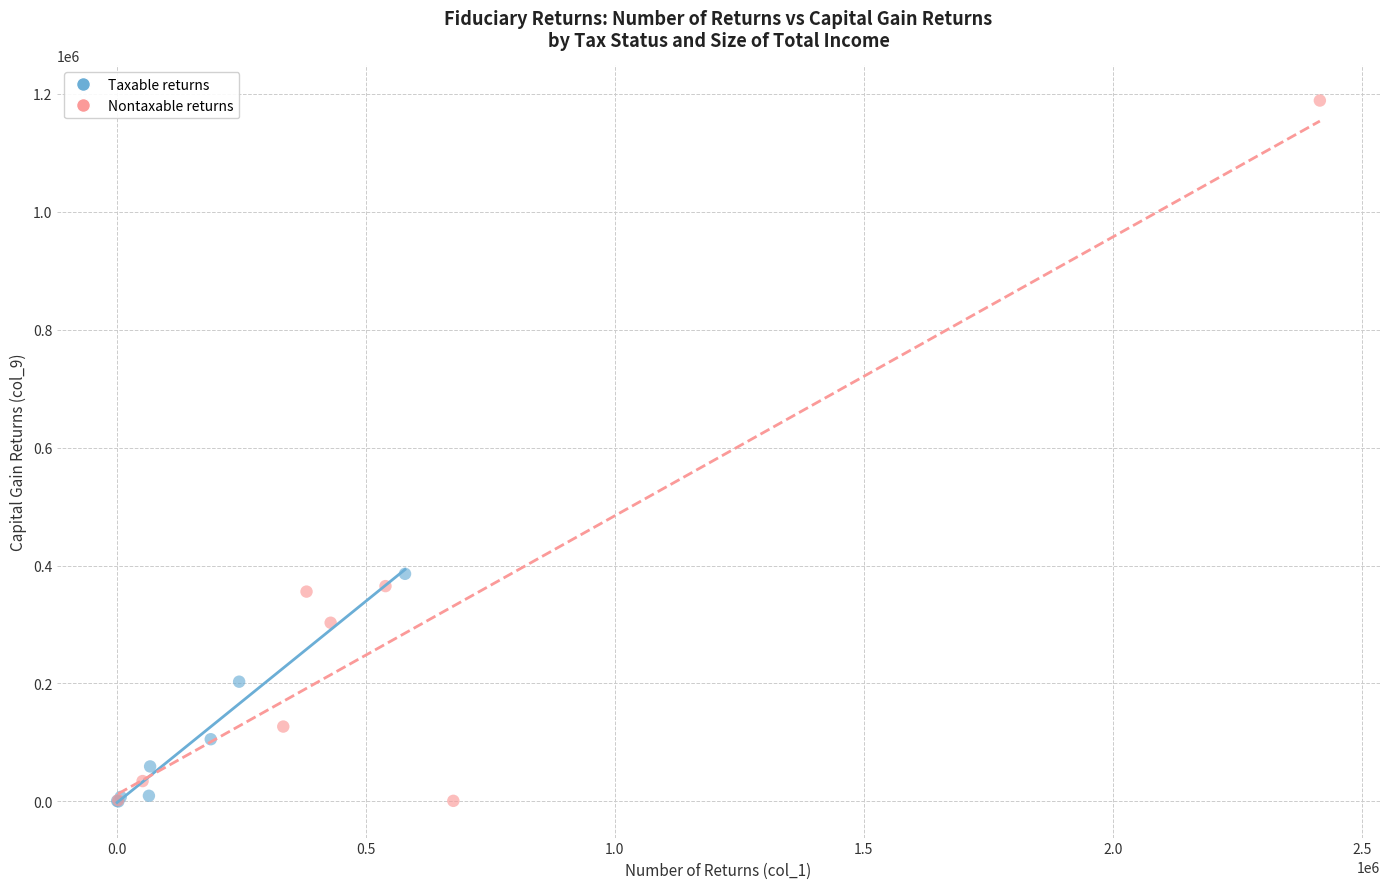

Which series contains the highest Y value?

Nontaxable returns